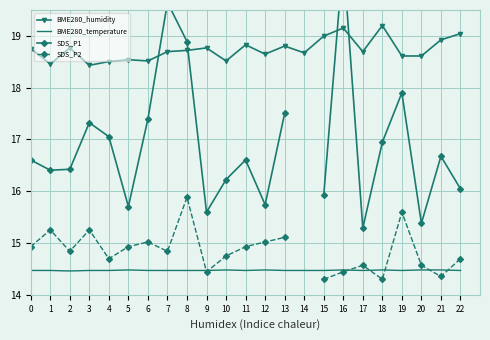

How many interior local peaks does the SDS_P2 series have?

6